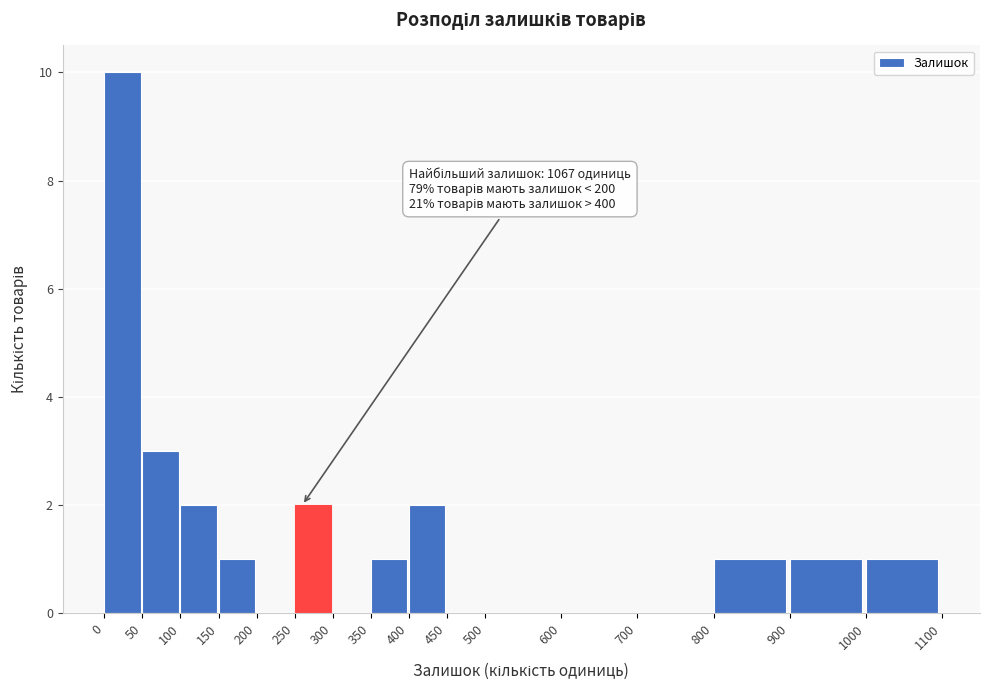

Which range on the x-axis has the tallest bar?

0 to 50